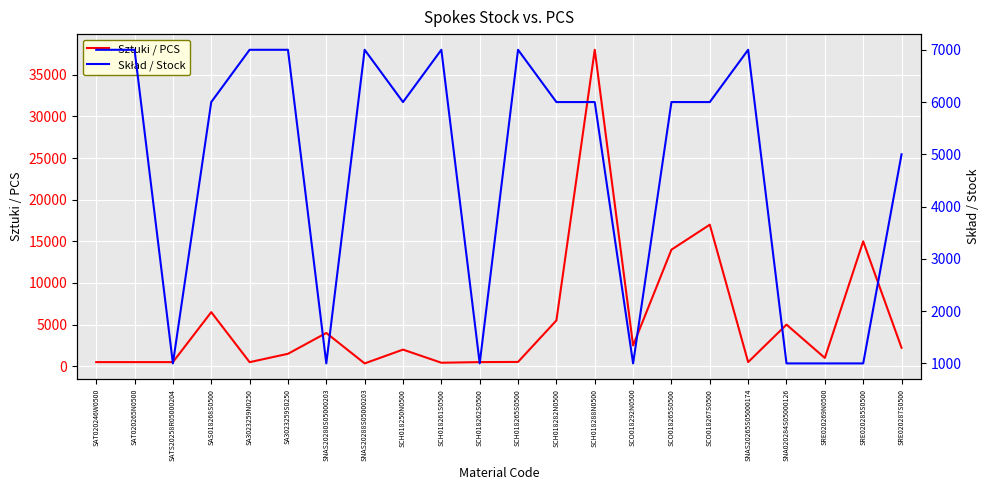

Rank the series by their average value, from lowest to highest.

Skład / Stock, Sztuki / PCS